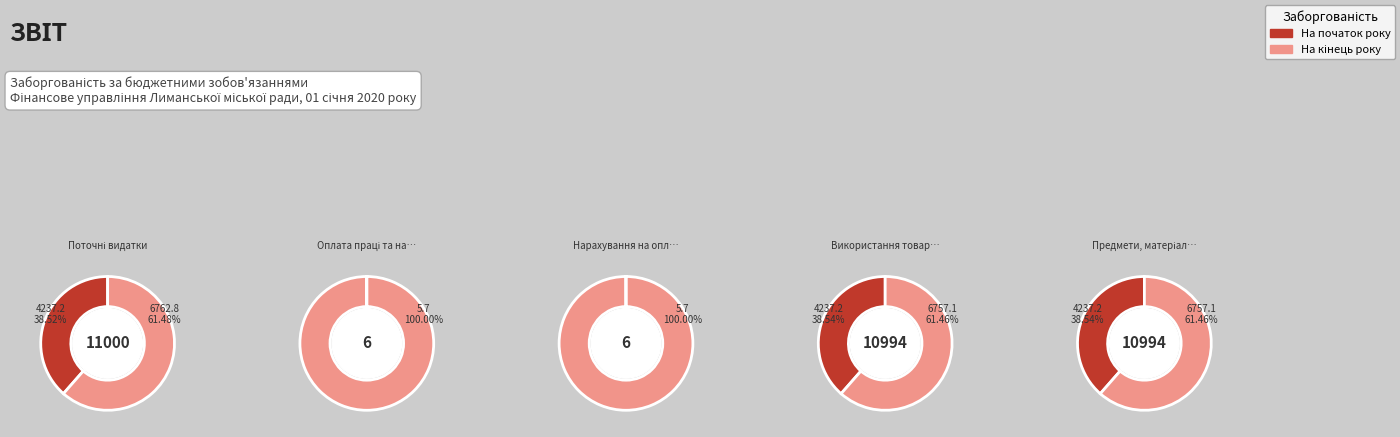

How many slices are in this pie chart?

5